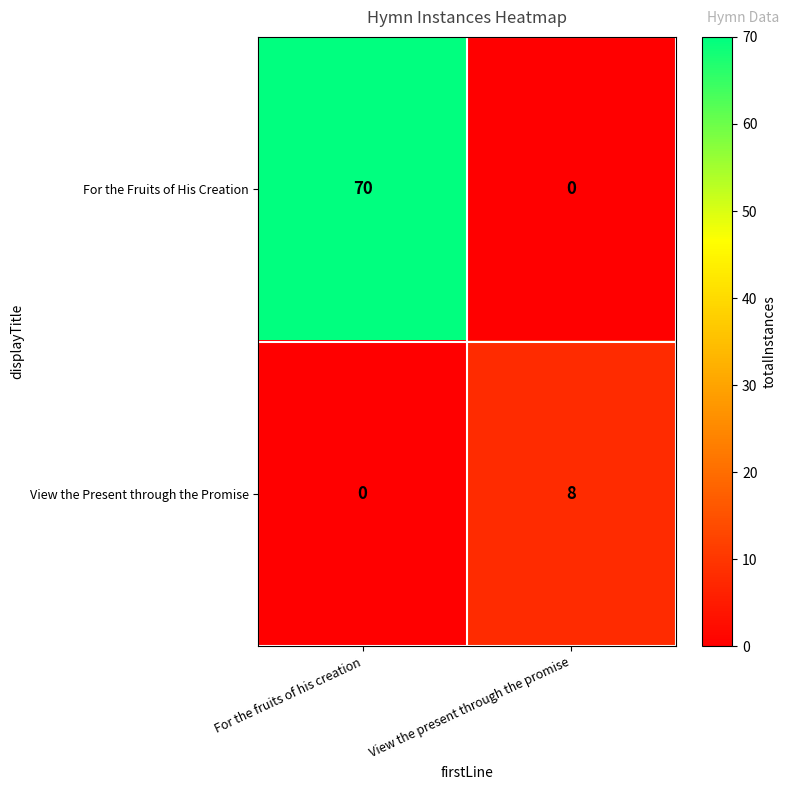

True or false: View the Present through the Promise has a value of 4 at View the present through the promise.

False